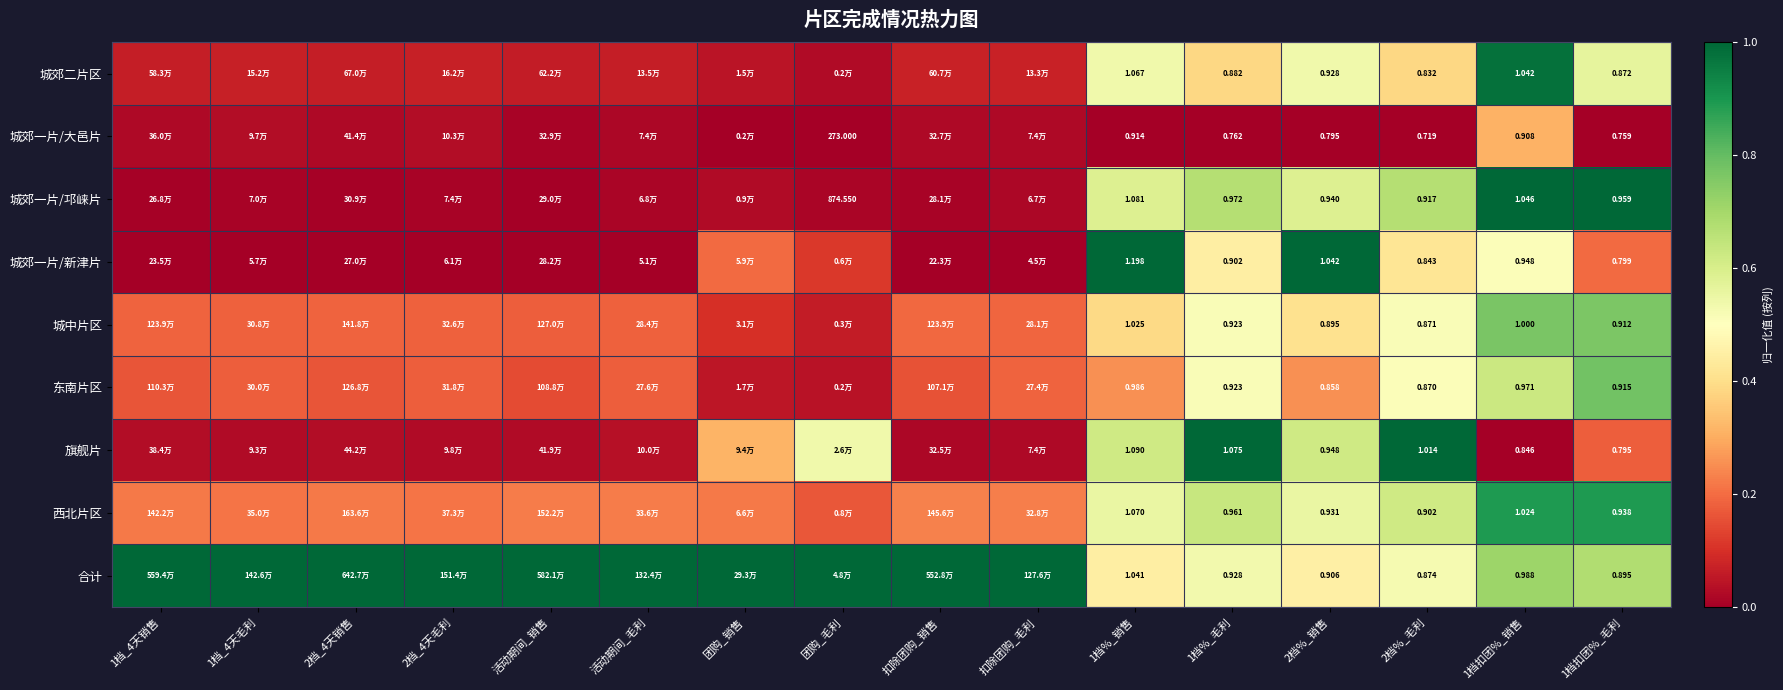

At 2档%_毛利, list the series in order from smallest to largest.

城郊一片/大邑片, 城郊二片区, 城郊一片/新津片, 东南片区, 城中片区, 合计, 西北片区, 城郊一片/邛崃片, 旗舰片